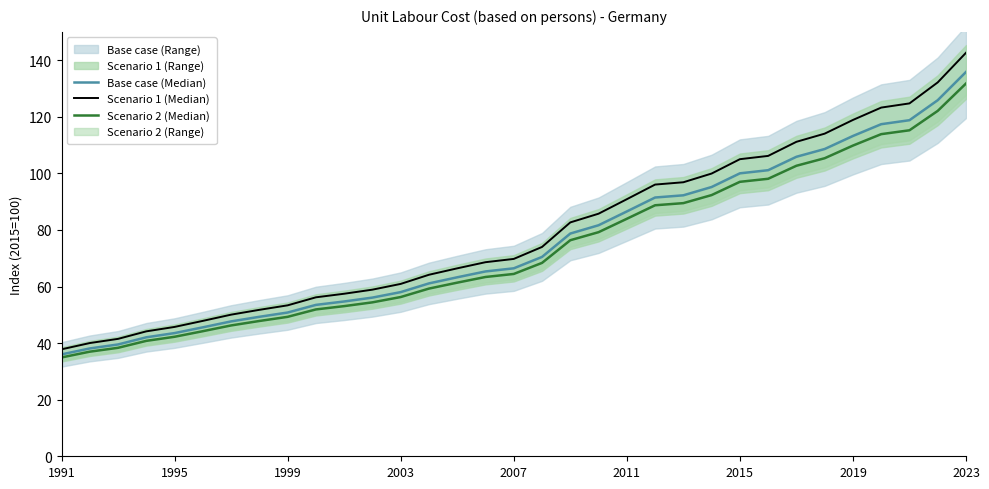

Rank the series at 10 from lowest to highest value.

Scenario 2 (Median), Base case (Median), Scenario 1 (Median)